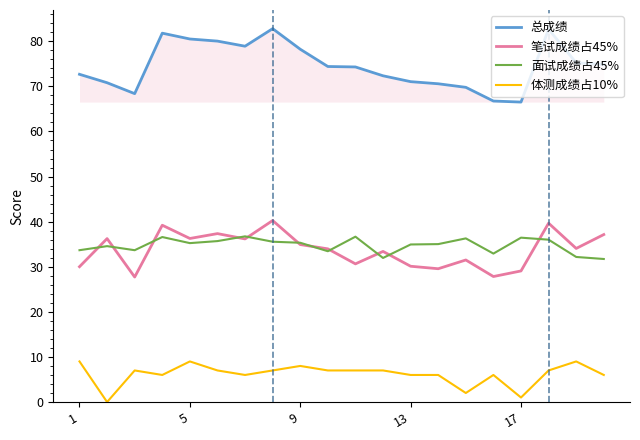

What is the maximum value shown in the chart?

82.8